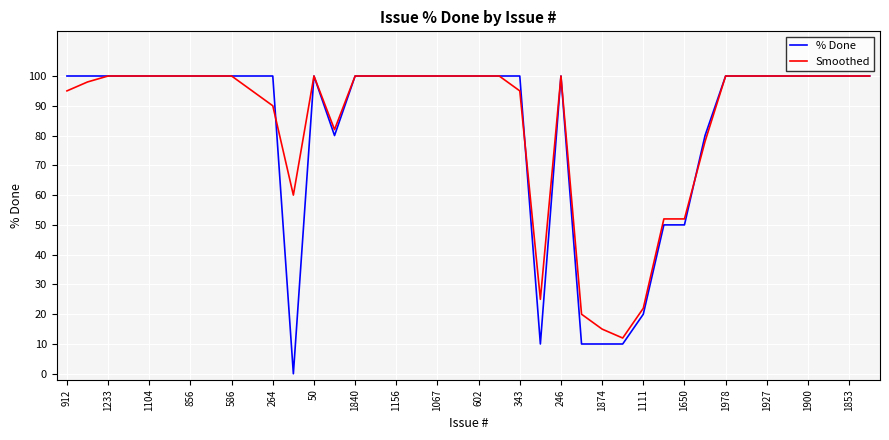

What is the greatest value displayed?

100